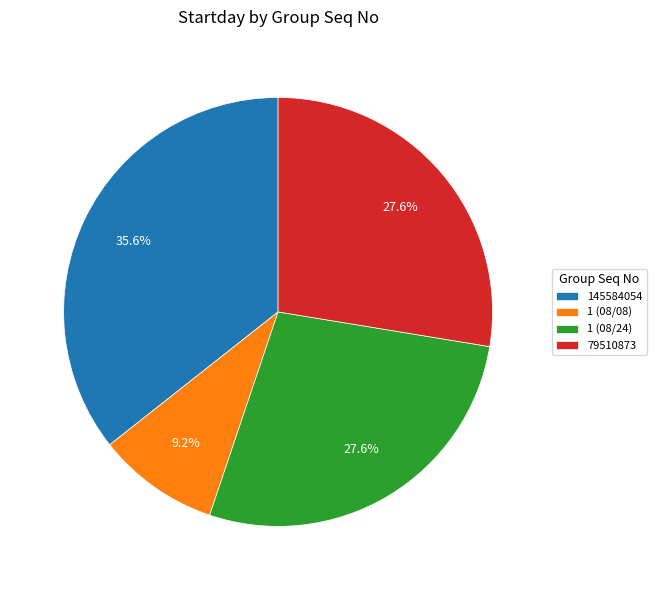

Which slice is the largest?

145584054